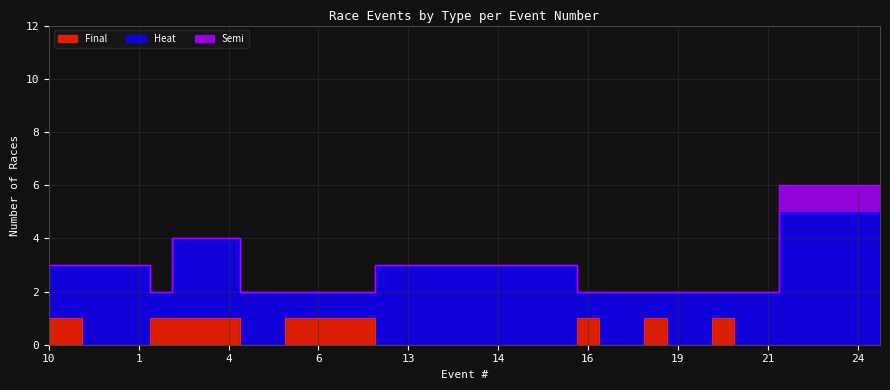

Reading right to left, what are all the values shown in this chart?

Final: 0	0	0	0	0	0	0	1	0	0	1	0	0	1	0	0	0	0	0	0	0	0	0	1	1	1	1	0	0	1	1	1	1	0	0	0	1	1
Heat: 5	5	5	5	5	2	2	1	2	2	1	2	2	1	3	3	3	3	3	3	3	3	3	1	1	1	1	2	2	3	3	3	1	3	3	3	2	2
Semi: 1	1	1	1	1	0	0	0	0	0	0	0	0	0	0	0	0	0	0	0	0	0	0	0	0	0	0	0	0	0	0	0	0	0	0	0	0	0